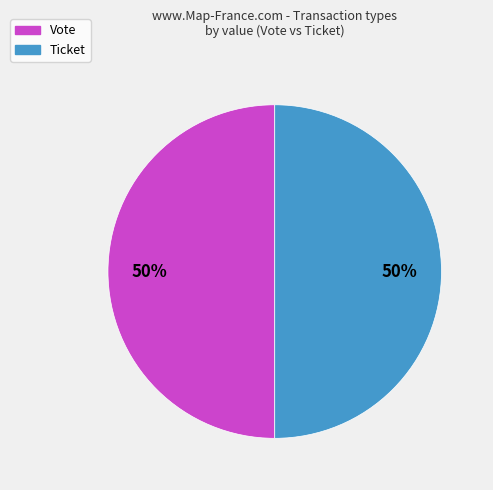

True or false: Ticket accounts for 50% of the total.

True